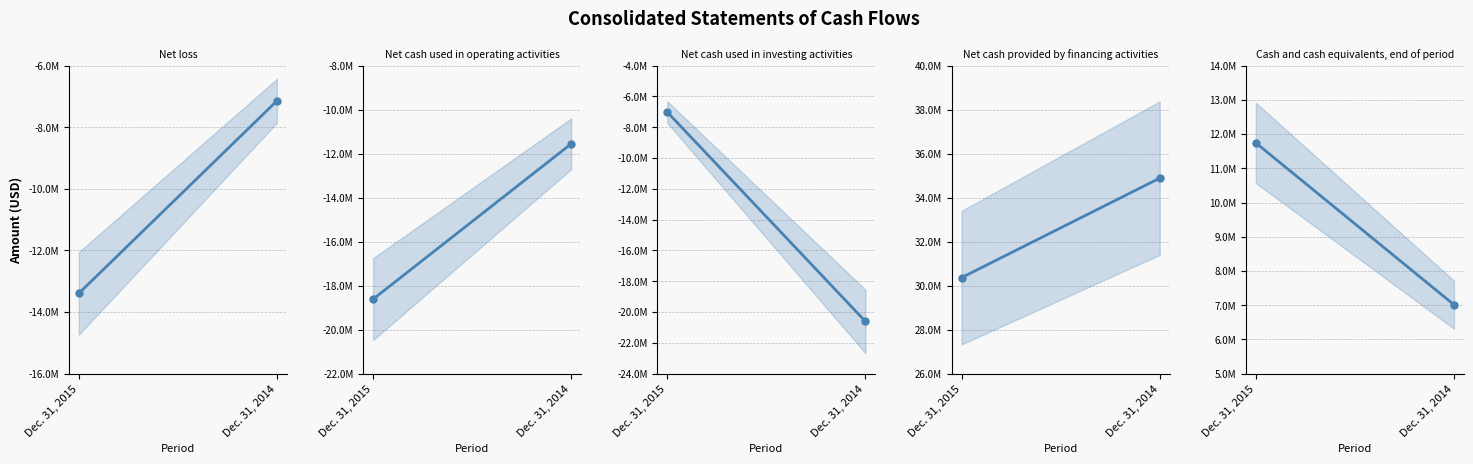

Read the Net cash used in operating activities value at Dec. 31, 2015, to the nearest 100.

-18615200